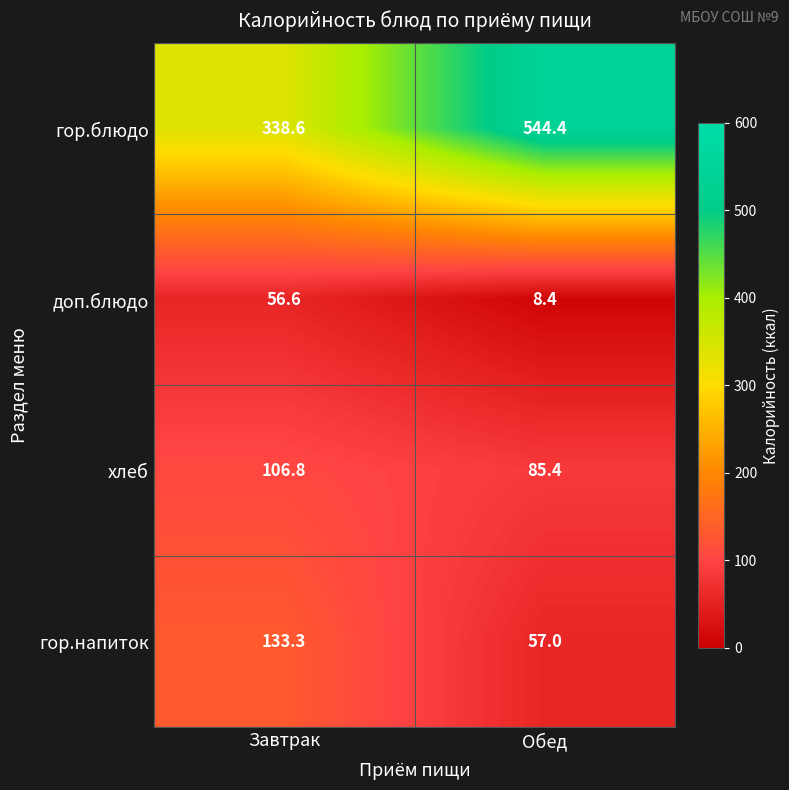

What is the difference between the highest and lowest values at Обед?

536.0